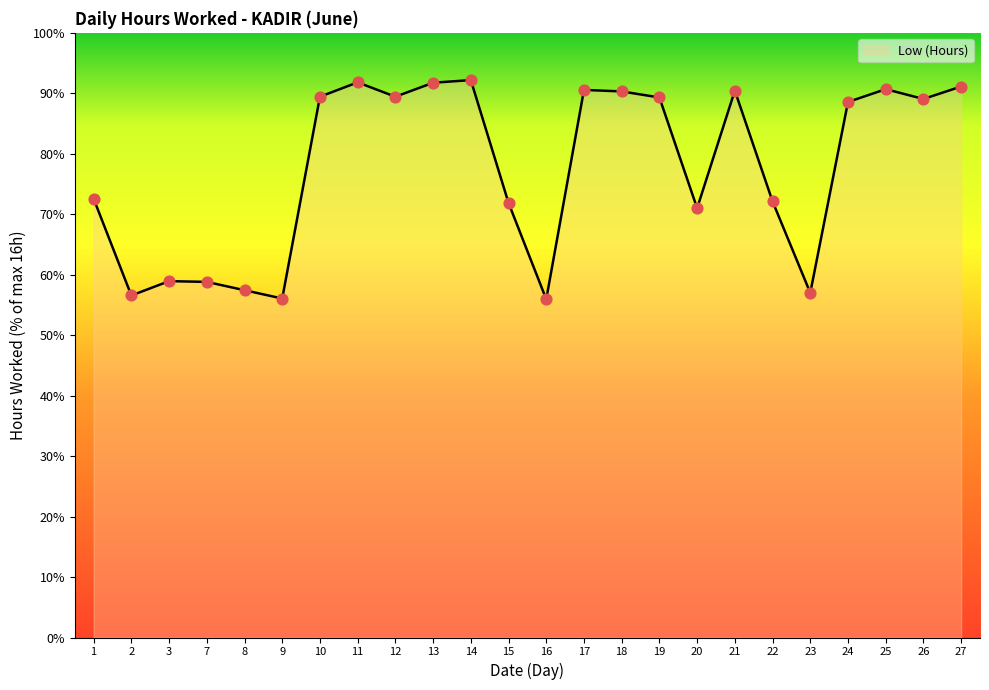

What is the ratio of the value at 23 to the value at 22?

0.8